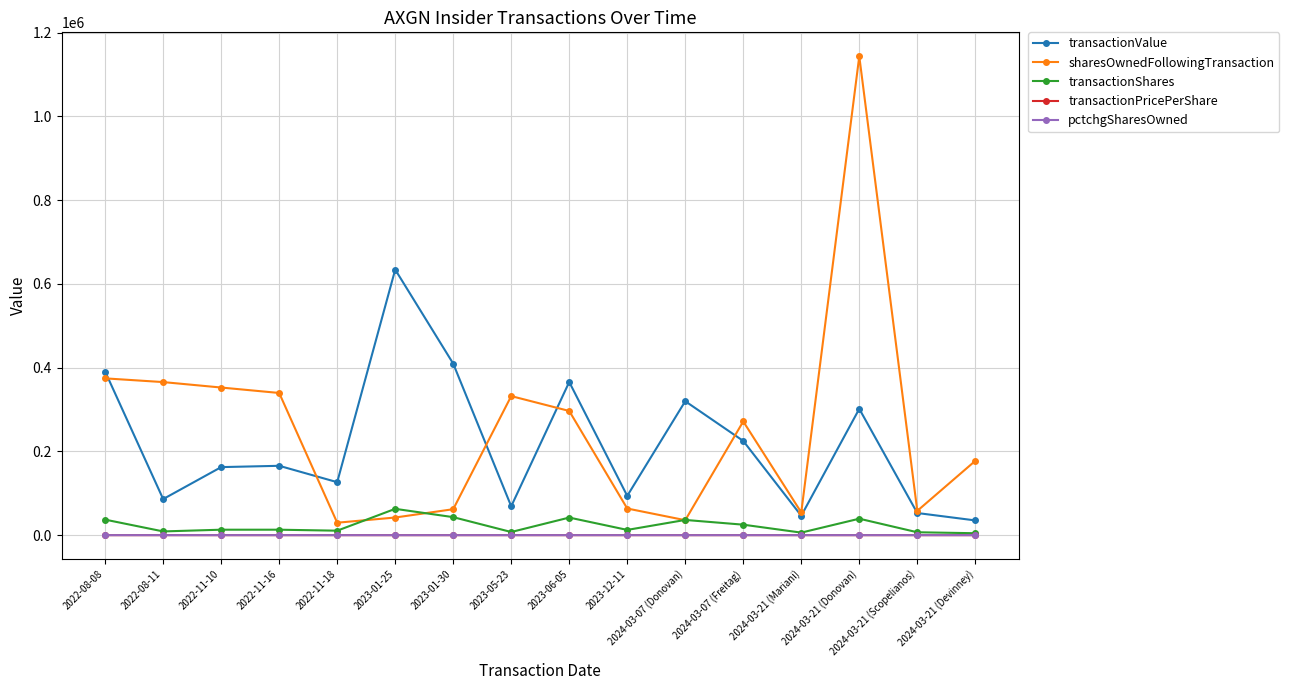

True or false: pctchgSharesOwned and transactionPricePerShare cross at least once.

False